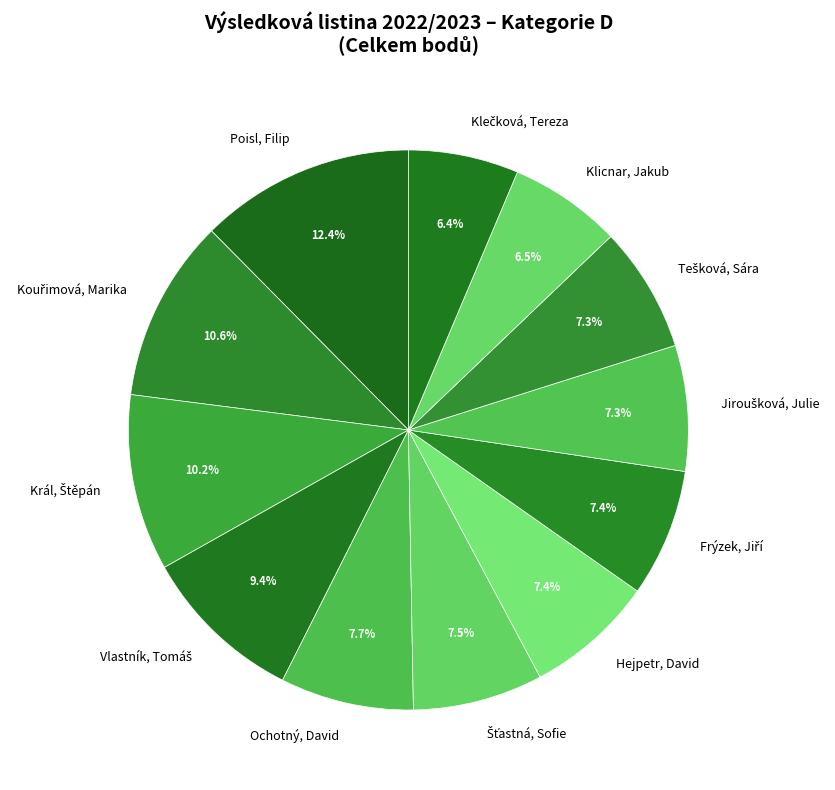

Does Hejpetr, David account for over 50% of the chart?

No